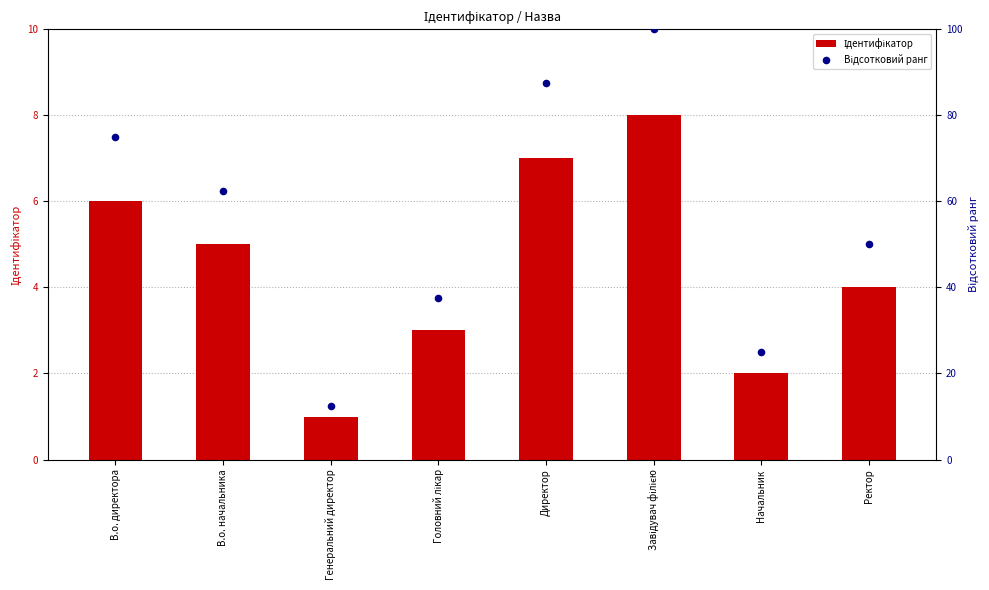

At how many categories does at least one series exceed 6?

8